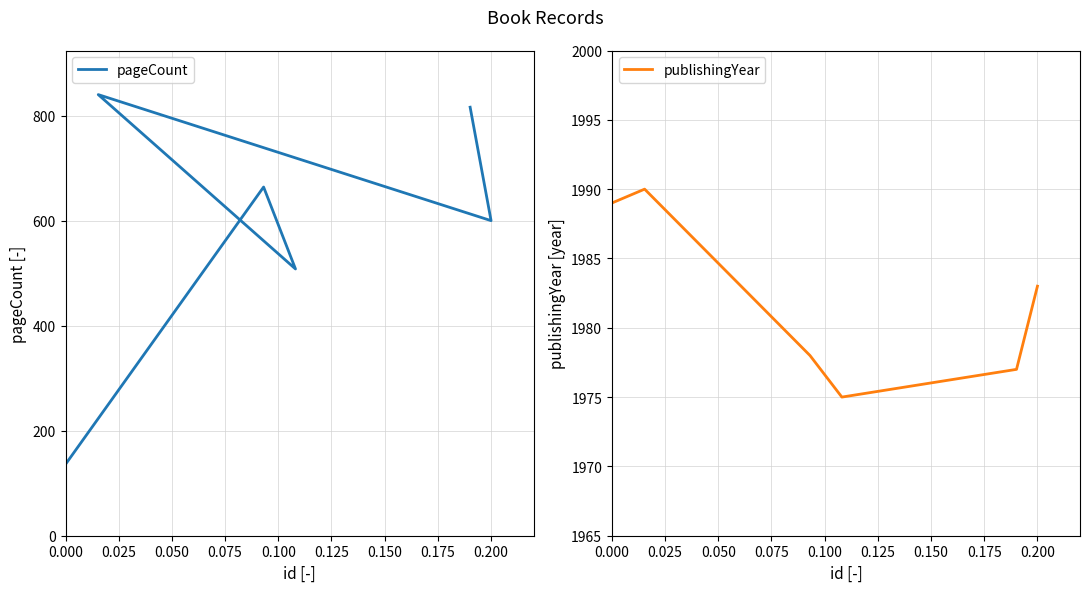

List the series in order of their peak value, lowest first.

pageCount, publishingYear